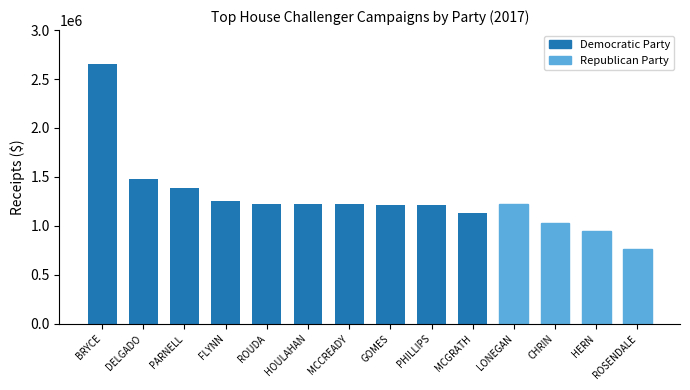

What is the approximate value at MCCREADY?

1225523.4